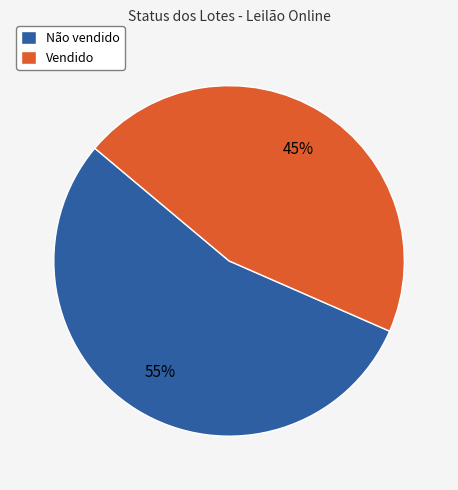

Is it true that Não vendido is 55% of the pie?

True